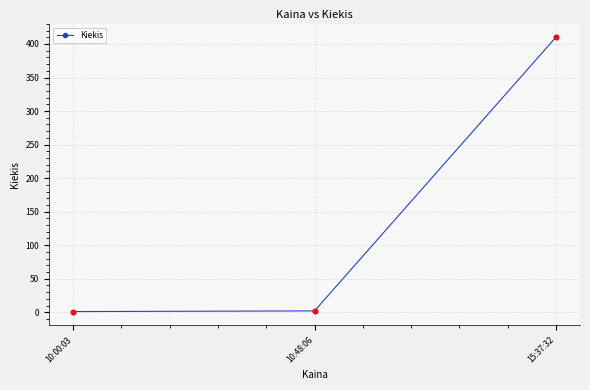

What is the change in value from 10:00:03 to 15:37:32?

+409